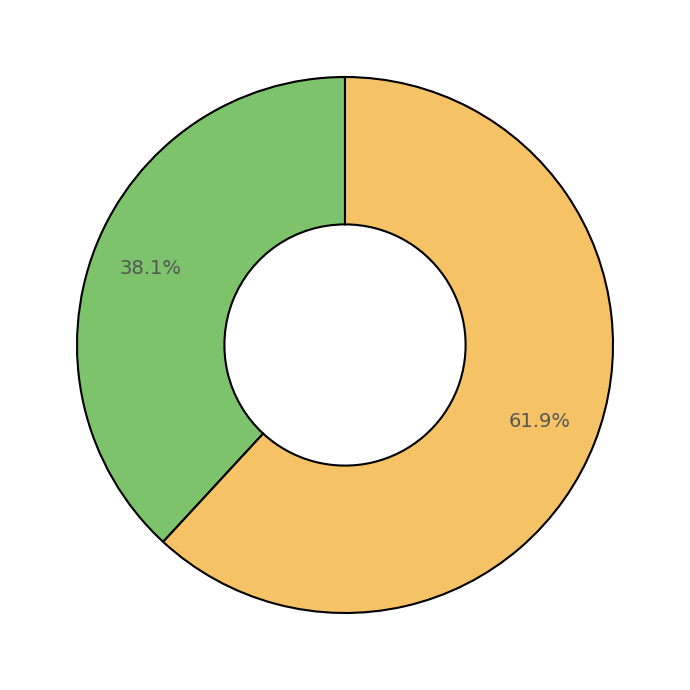

Is there a majority slice in this chart?

Yes